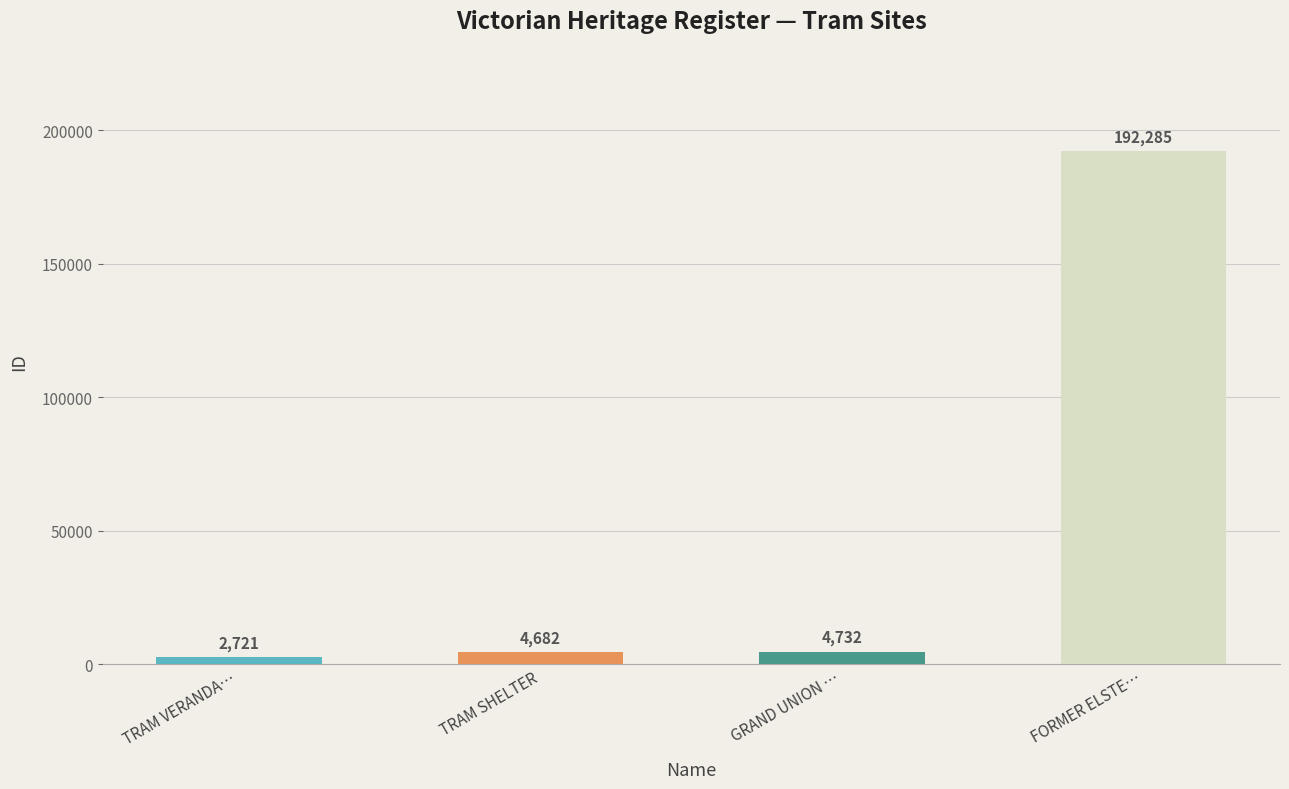

Which has a higher value, TRAM VERANDA… or FORMER ELSTE…?

FORMER ELSTE…